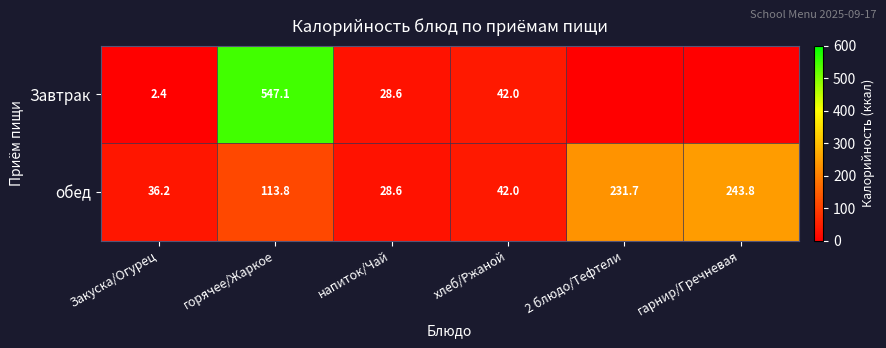

Where is обед nearest to the value 136?

горячее/Жаркое